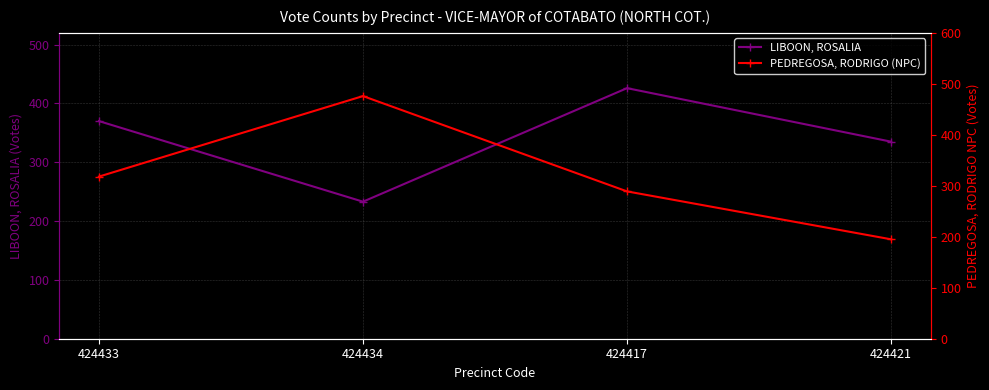

What is the average value of the LIBOON, ROSALIA series?

341